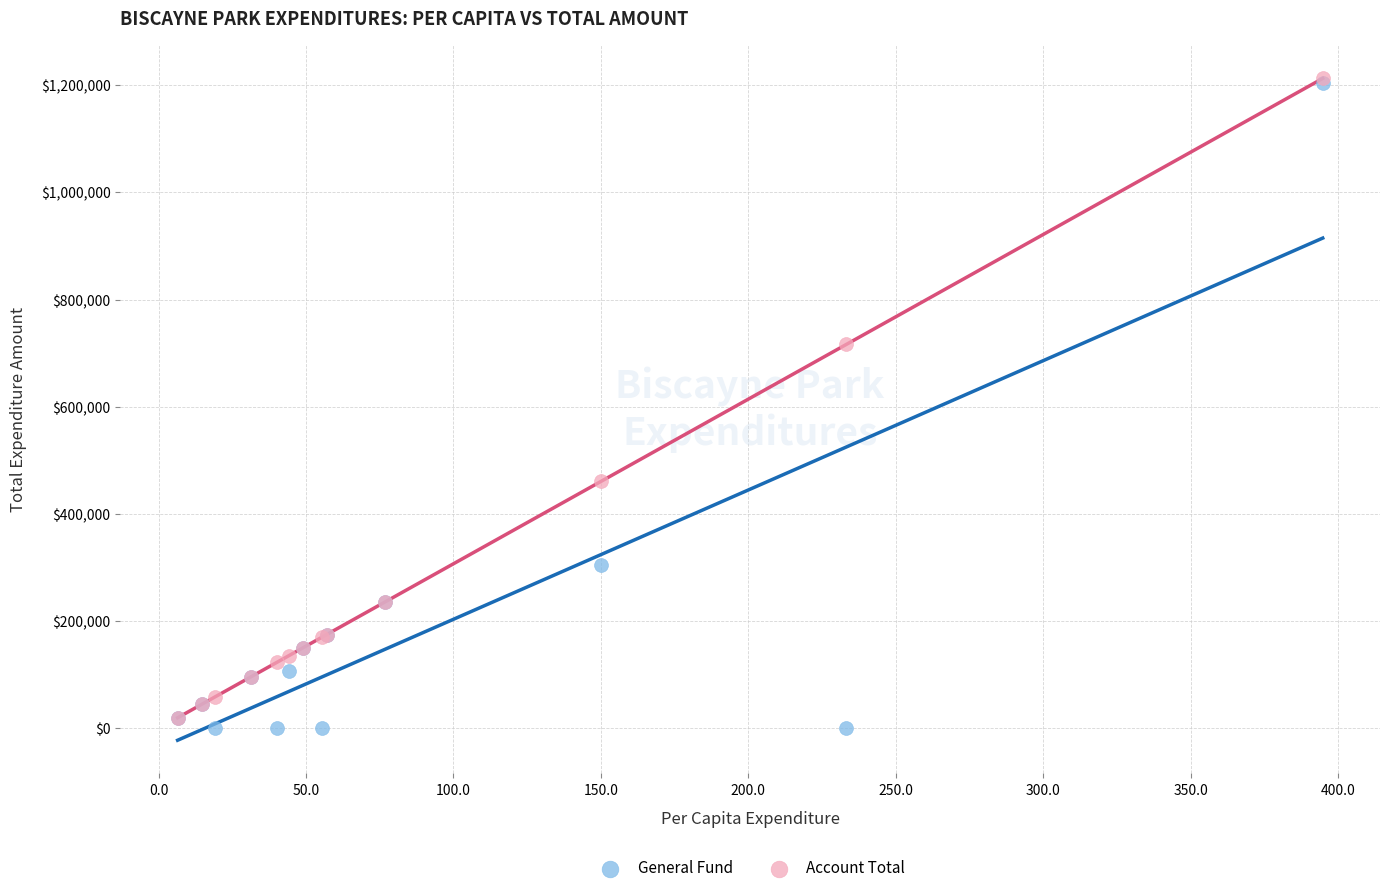

In the General Fund series, what Y value is closest to 602291?

304072